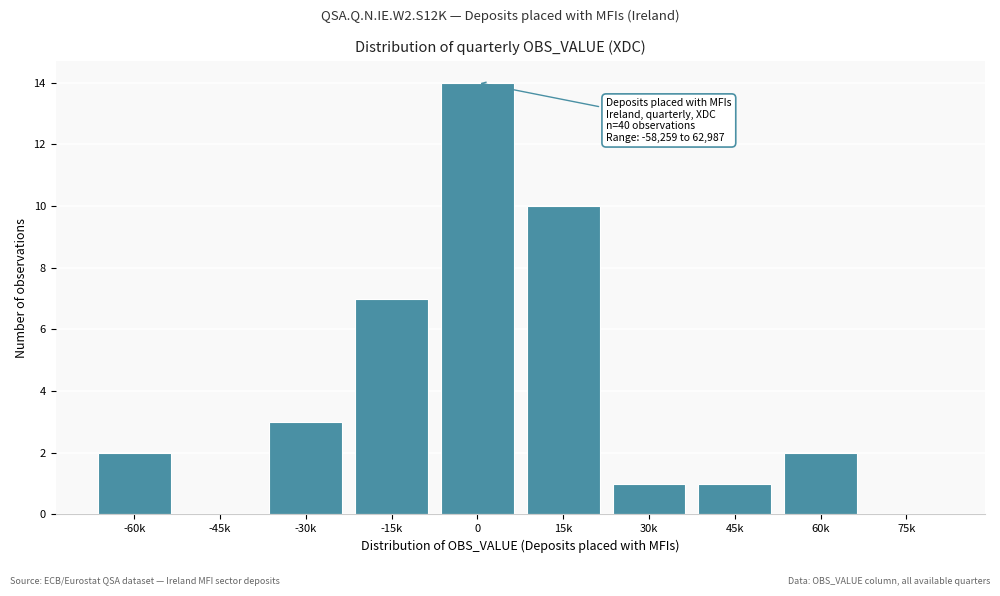

Reading left to right, what are all the values shown in this chart?

-60k=2	-45k=0	-30k=3	-15k=7	0=14	15k=10	30k=1	45k=1	60k=2	75k=0